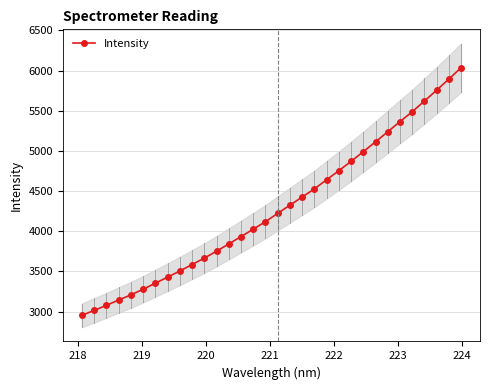

Is this an area chart (filled region under the line)?

No